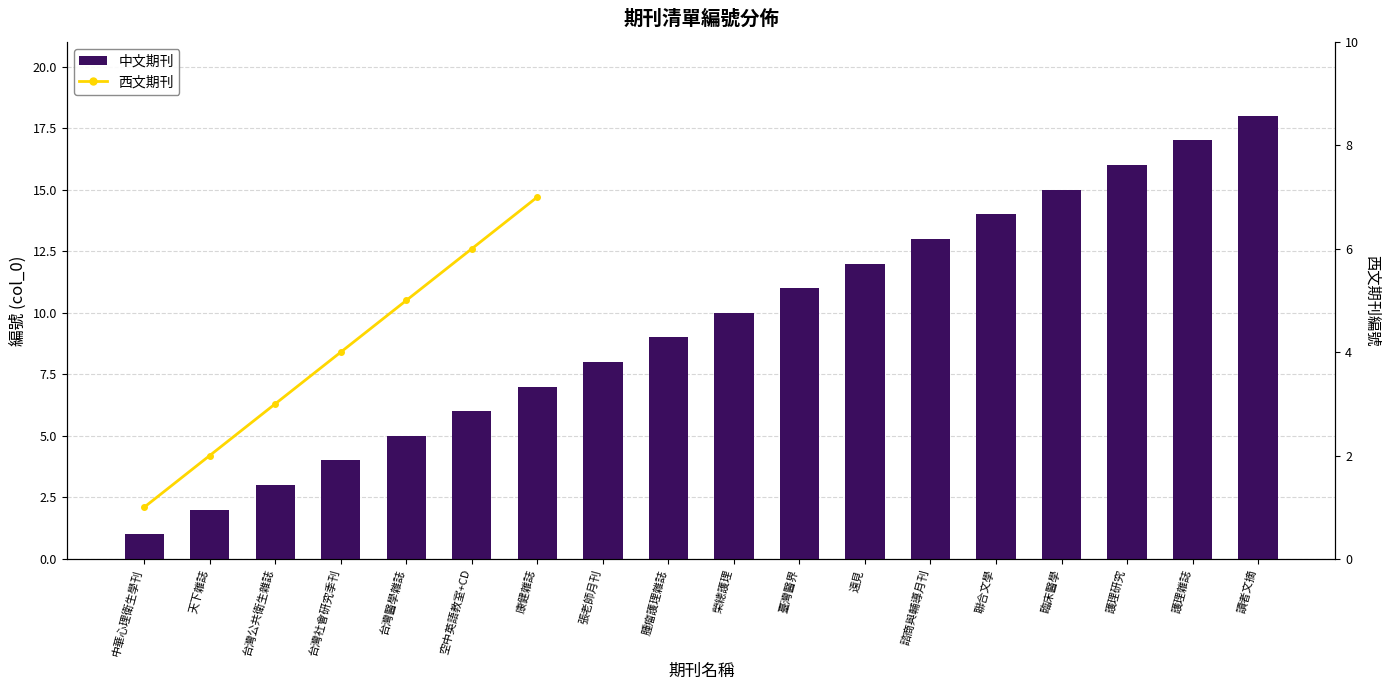

What is the greatest value displayed?

18